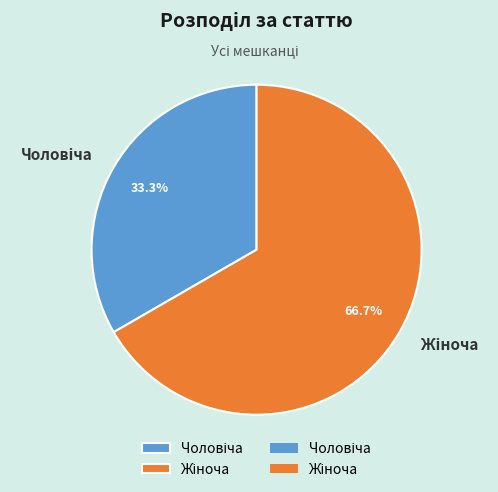

Is there a majority slice in this chart?

Yes